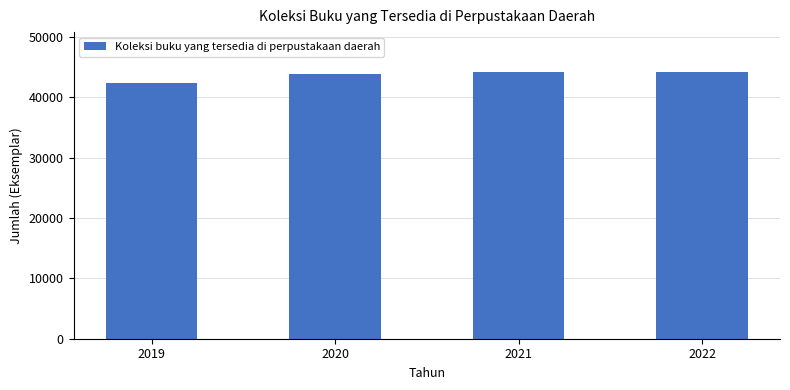

Is it true that the value at 2020 is 16118?

False